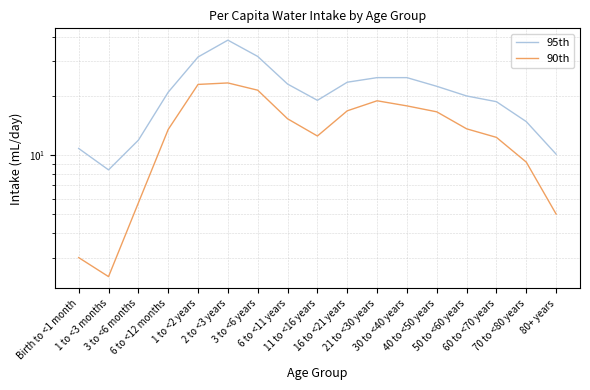

Which series has the largest total across all categories?

95th